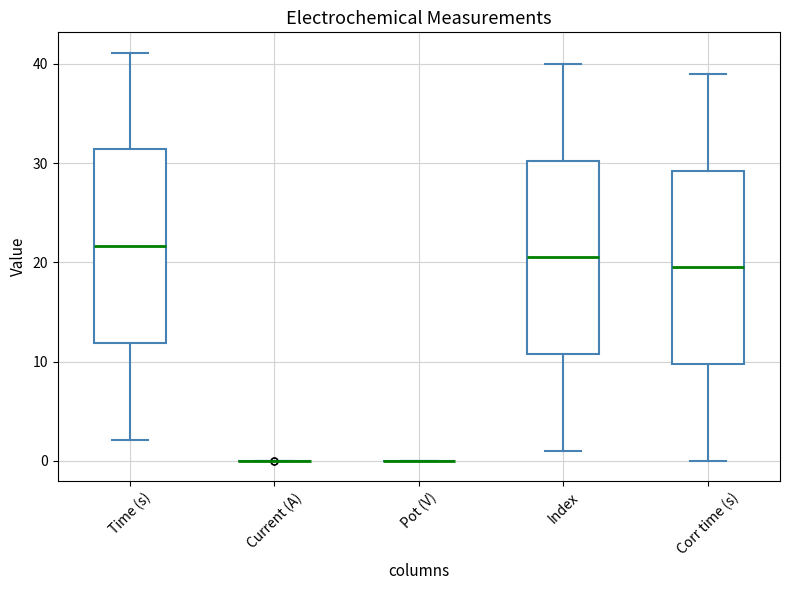

Reading left to right, read every box against the y-axis: the position of its median line, the range the box covers, and the ends of its whiskers. The values are not printed on the chart, so give them approximately, as read against the axis.

Time (s): median 22, box 12 to 31, whiskers 2 to 41
Current (A): box collapsed to a line at 0, whiskers 0 to 0
Pot (V): box collapsed to a line at 0, whiskers 0 to 0
Index: median 21, box 11 to 30, whiskers 1 to 40
Corr time (s): median 20, box 10 to 29, whiskers 0 to 39